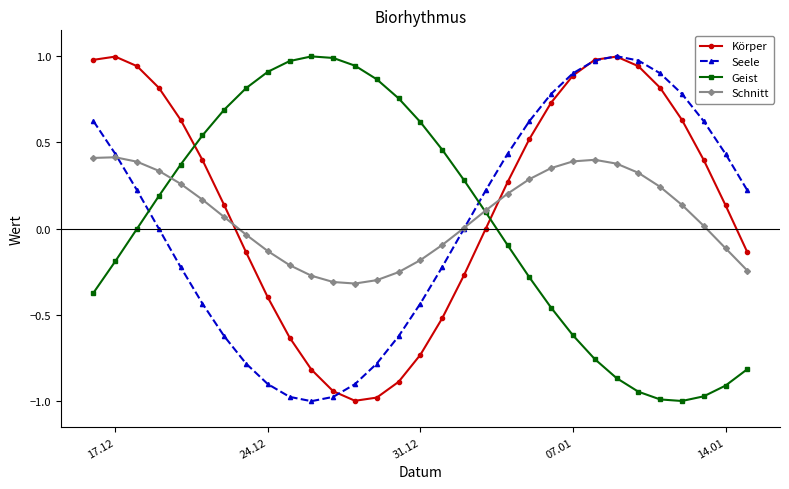

Which series ends up on top after the final intersection of Geist and Körper?

Körper